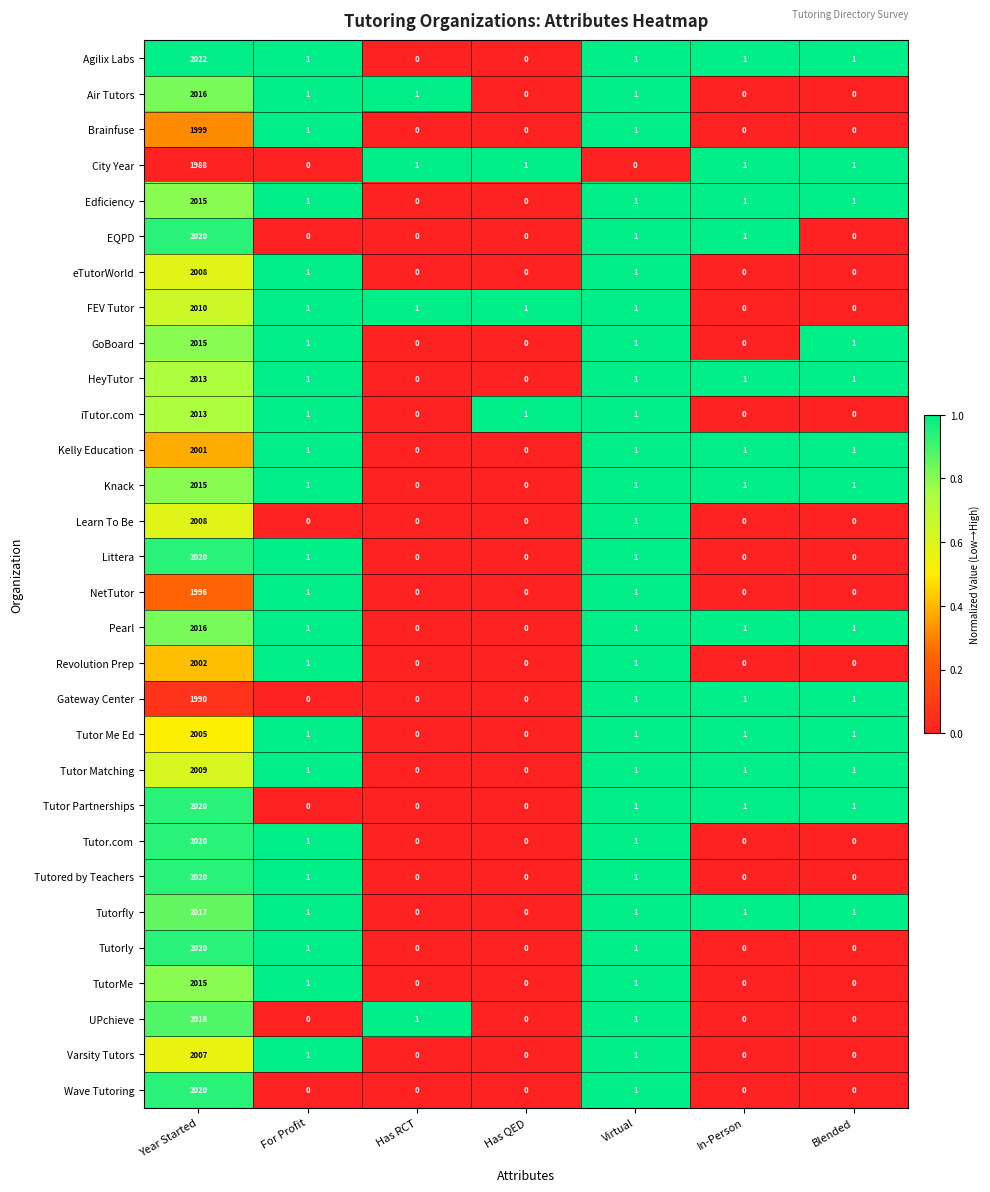

At which label does iTutor.com first exceed 1?

Year Started